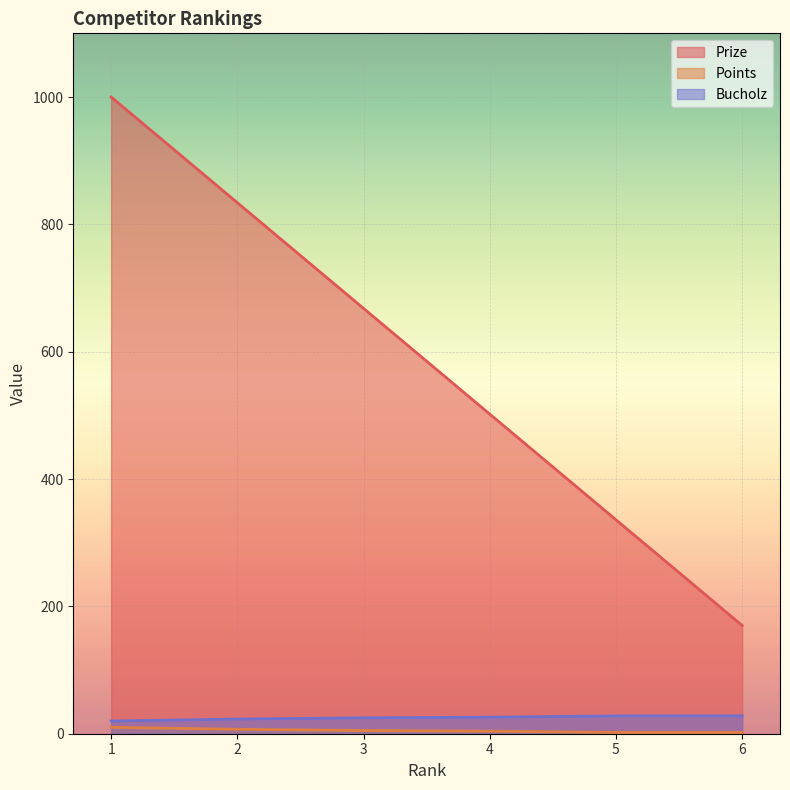

True or false: Points and Prize intersect in this chart.

False